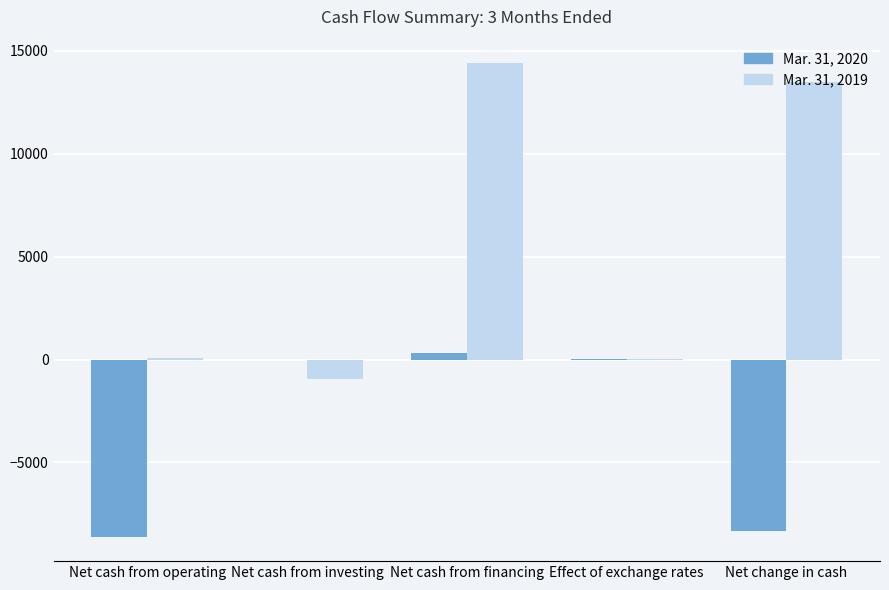

Is the value of Mar. 31, 2020 at Effect of exchange rates greater than the value of Mar. 31, 2019 at Net cash from financing?

No